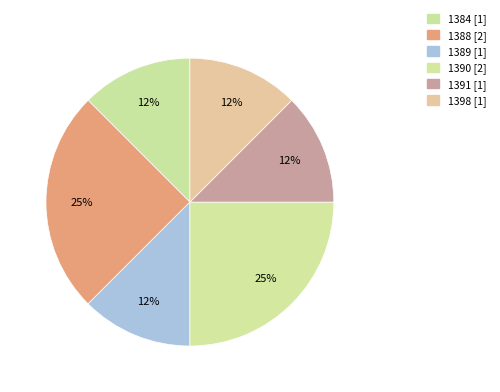

How many segments does this pie chart have?

6